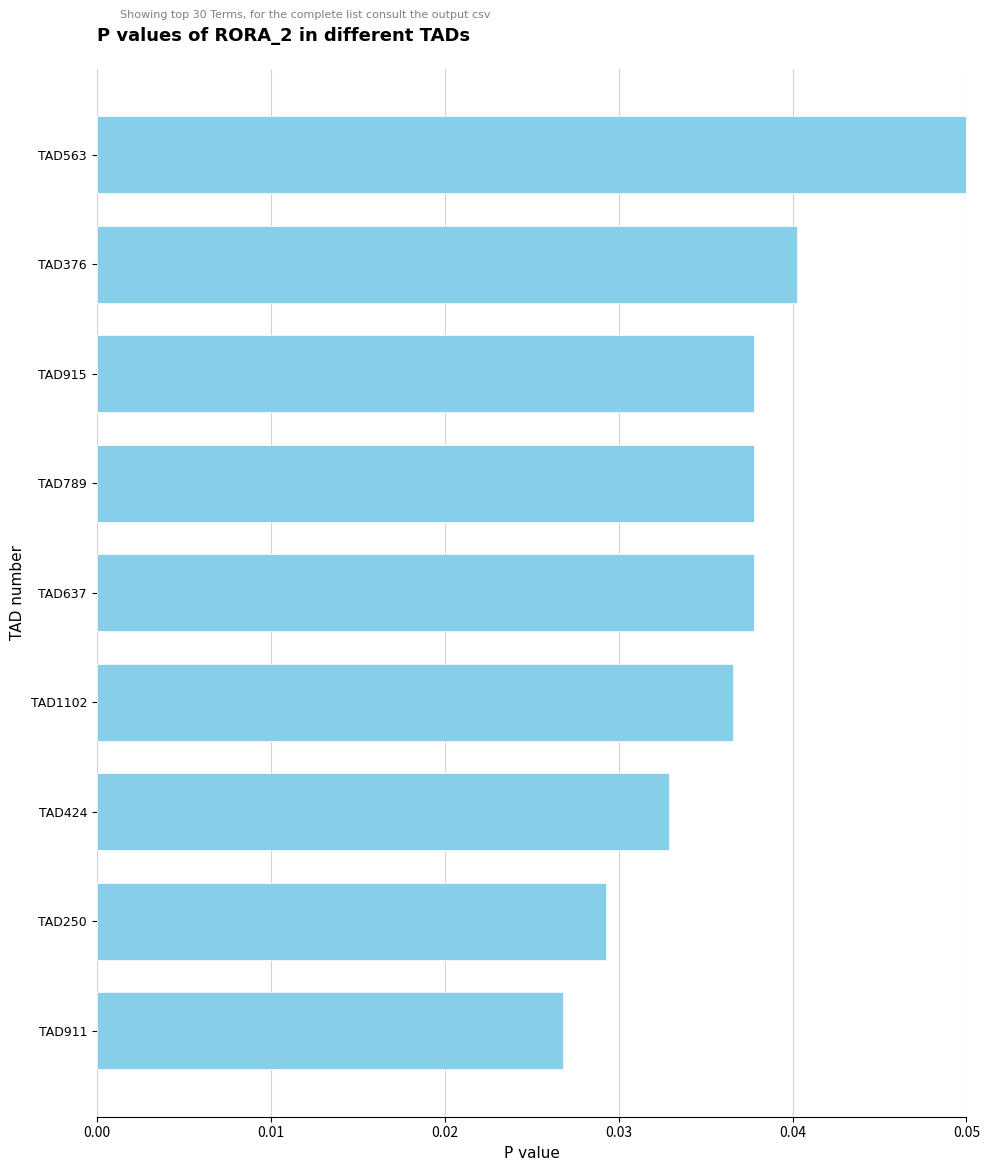

What is the label of the 4th bar from the top?

TAD789